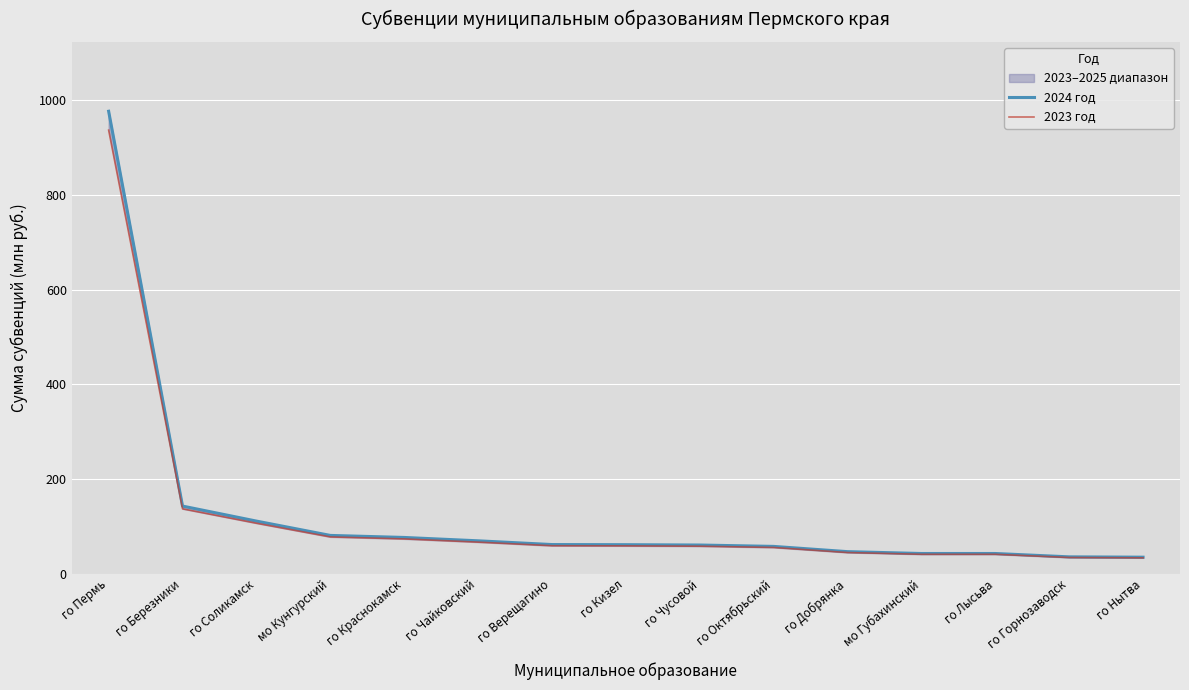

What position from the left is го Добрянка?

11